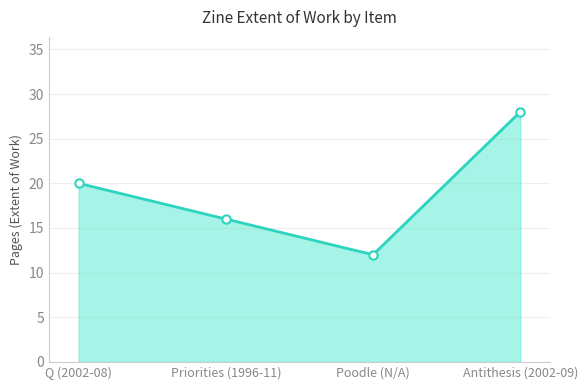

Where is the data nearest to the value 20?

Q (2002-08)